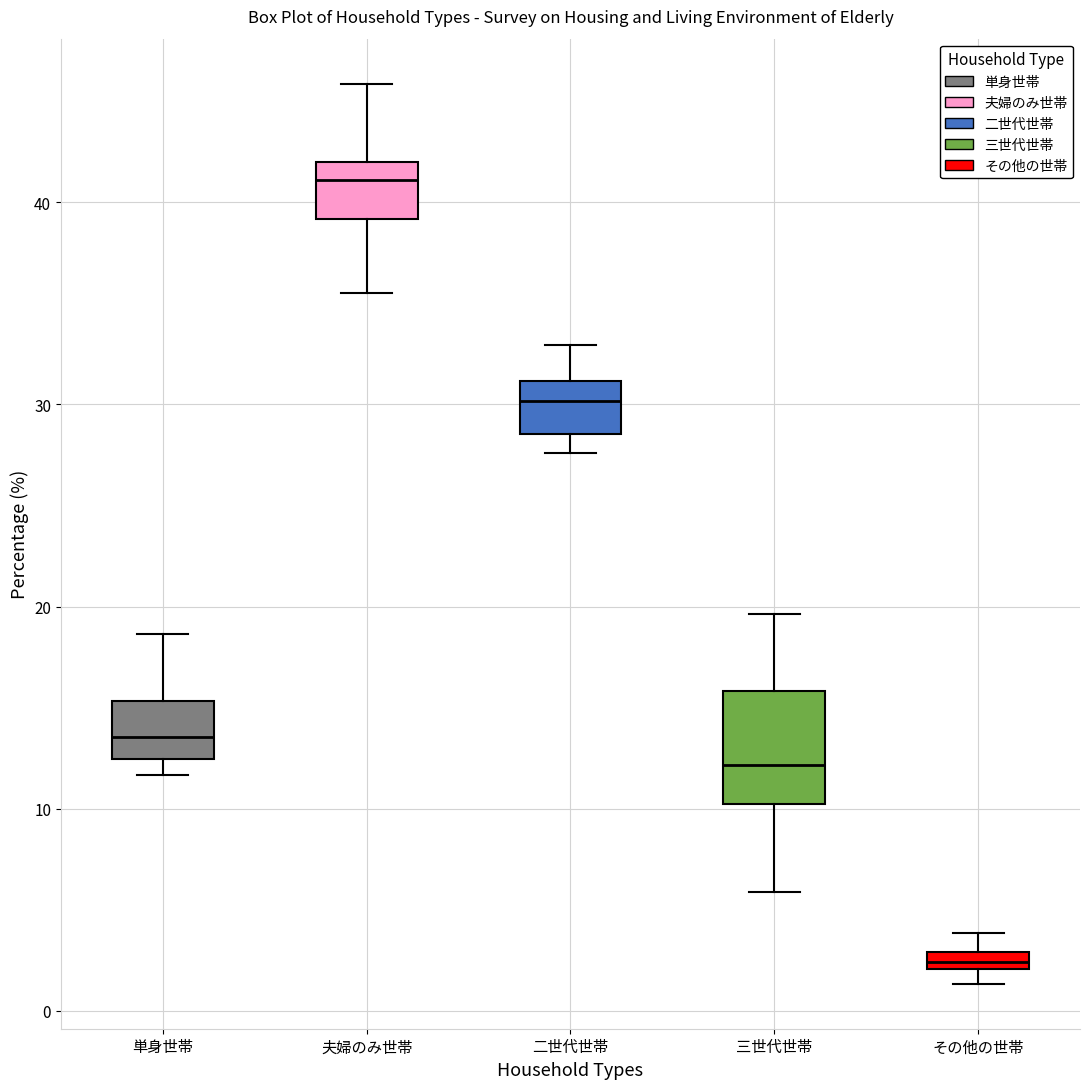

Which box has the highest median line?

夫婦のみ世帯